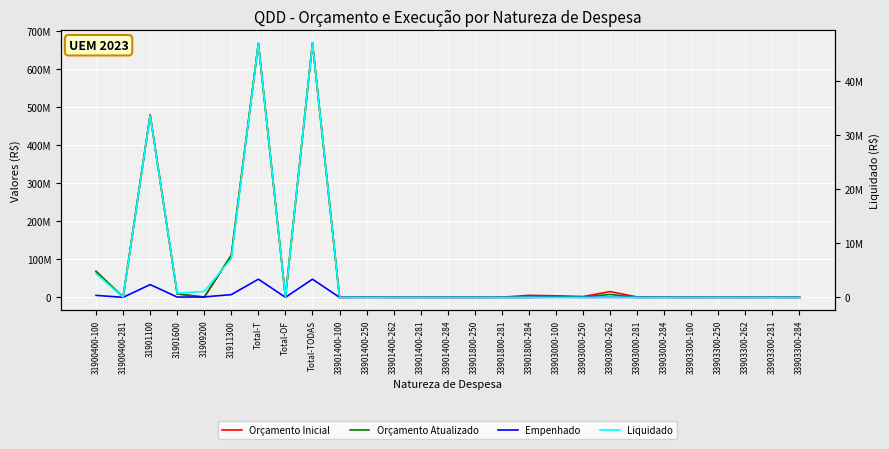

Reading right to left, list all the values displayed in this chart.

Orçamento Inicial: 57489.0	437044.0	80000.0	230938.0	51029.0	448996.0	1102855.0	15091066.0	2158747.0	4013365.0	5263037.0	385380.0	35638.0	54042.0	325679.0	70000.0	464179.0	20000.0	669002339.0	625751.0	668376588.0	110757224.0	0.0	9070715.0	480329857.0	625751.0	68218792.0
Orçamento Atualizado: 0.0	0.0	40000.0	115469.0	25514.0	0.0	0.0	7545533.0	1079373.0	2006682.0	0.0	0.0	17819.0	0.0	0.0	35000.0	232089.0	20000.0	669002339.0	625751.0	668376588.0	110757224.0	1088500.0	9070715.0	479241357.0	625751.0	68218792.0
Empenhado: 0.0	0.0	364.2	0.0	458.9	0.0	0.0	55730.3	4204.8	305484.1	0.0	0.0	430.8	0.0	0.0	0.0	5785.6	0.0	47790853.6	36788.2	47754065.4	7180834.1	1088490.0	764337.6	33546662.2	36788.2	5173741.5
Liquidado: 0.0	0.0	0.0	0.0	458.9	0.0	0.0	8000.0	0.0	1457.4	0.0	0.0	430.8	0.0	0.0	0.0	3550.8	0.0	46978898.0	31839.0	46947059.1	7180834.1	1088490.0	764337.6	33546662.2	31839.0	4366735.2